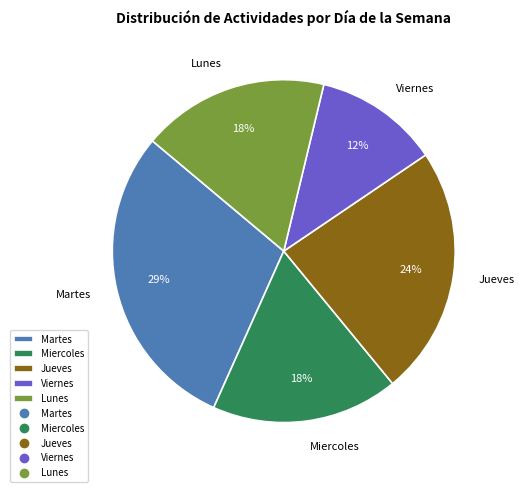

Approximately how many times larger is the value at Lunes compared to Miercoles?

1.0